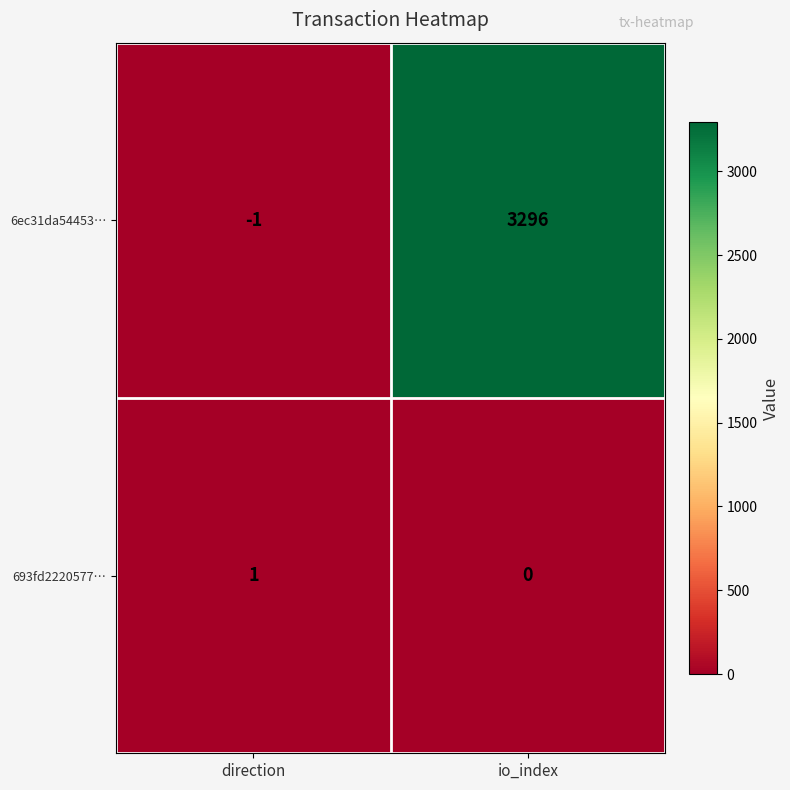

Which series has the largest range (max minus min)?

6ec31da54453…